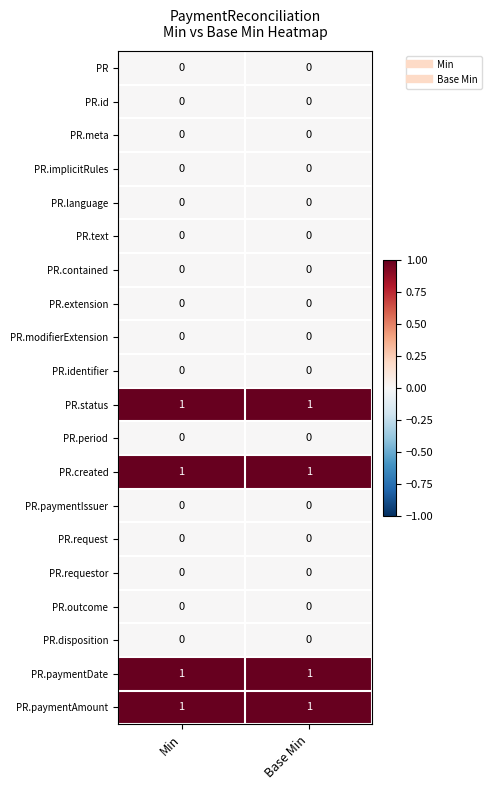

The value of PR.paymentAmount at Base Min is 1. True or false?

True